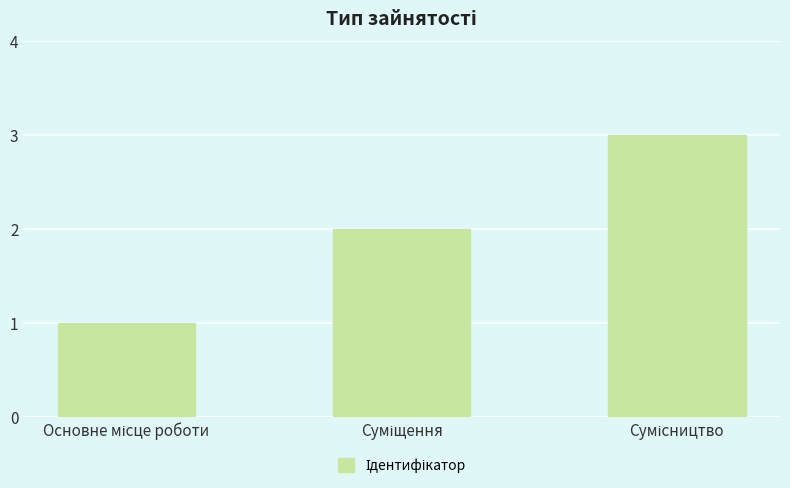

What is the maximum value shown in the chart?

3